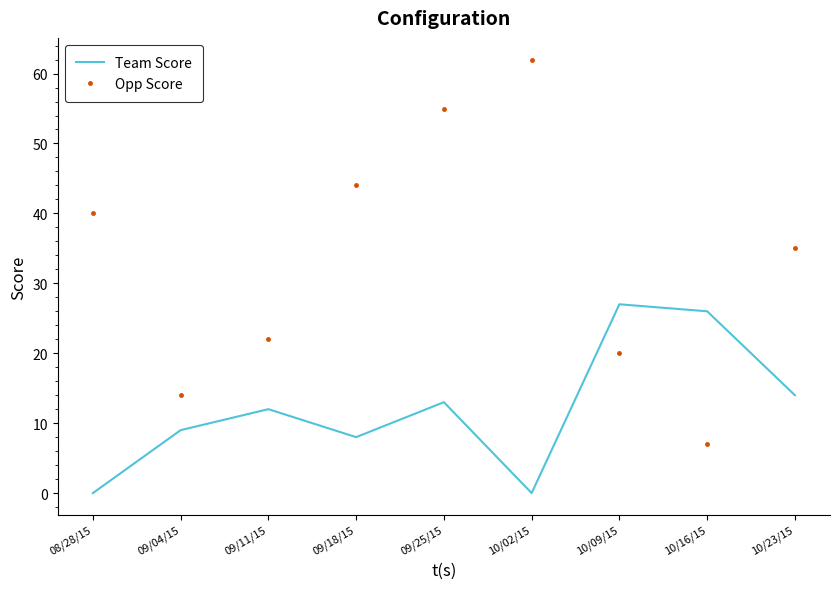

The value of Opp Score at 10/23/15 is 13. True or false?

False